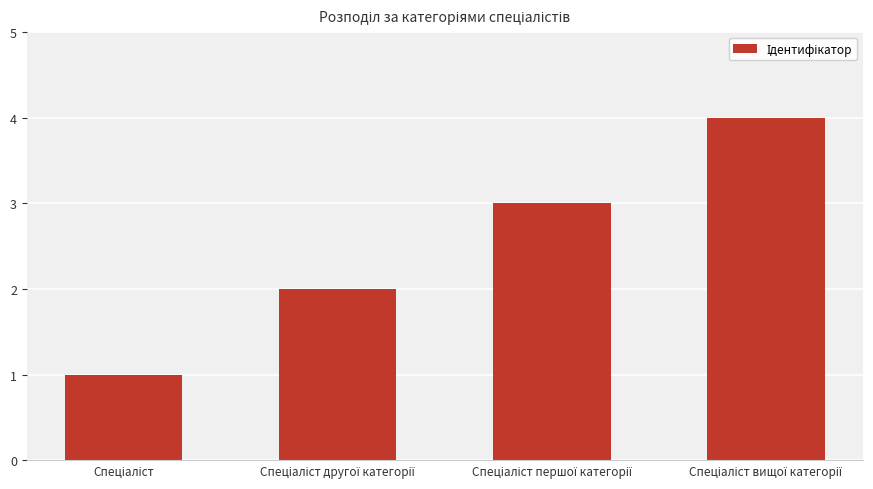

What is the greatest value displayed?

4